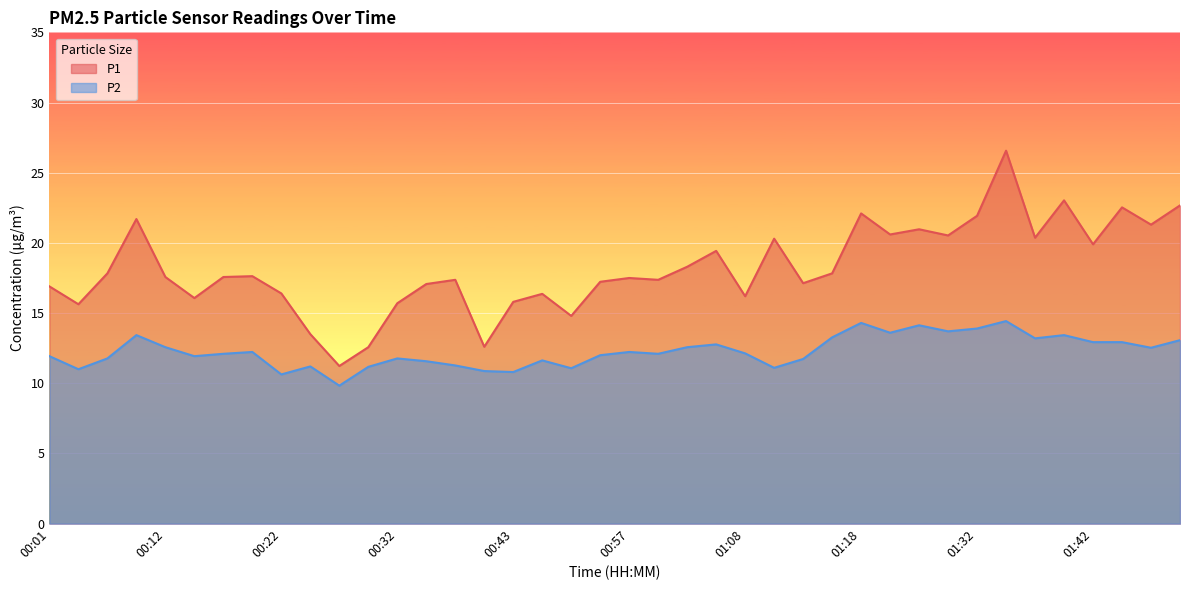

In P2, how many points are lower than both neighbors (excluding endpoints)?

12